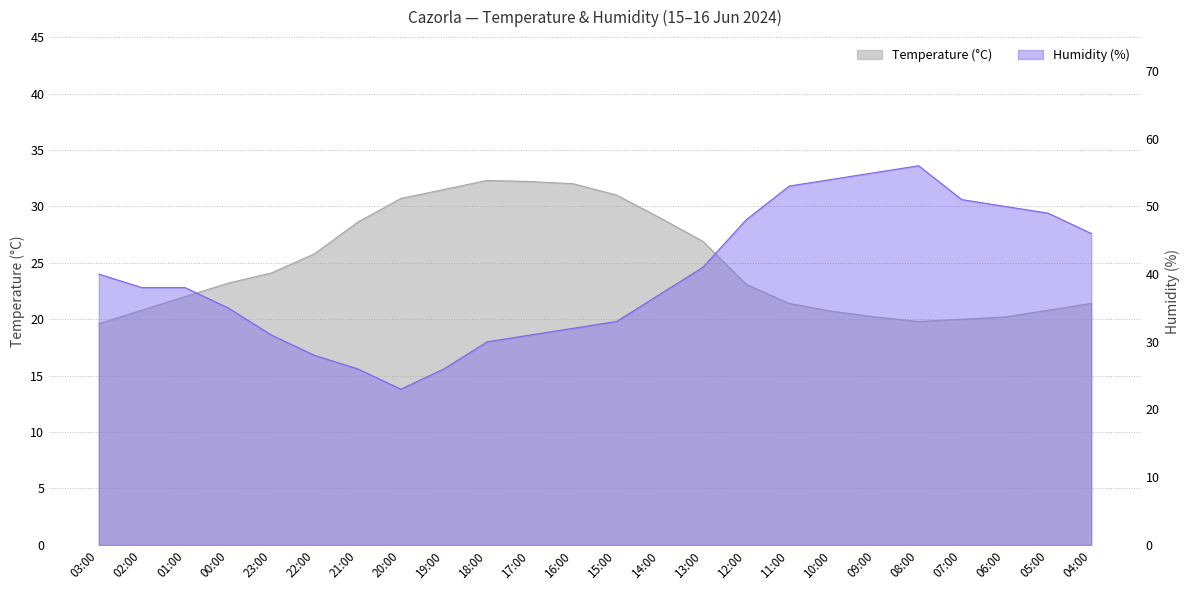

At which label does Humidity (%) reach its minimum?

20:00